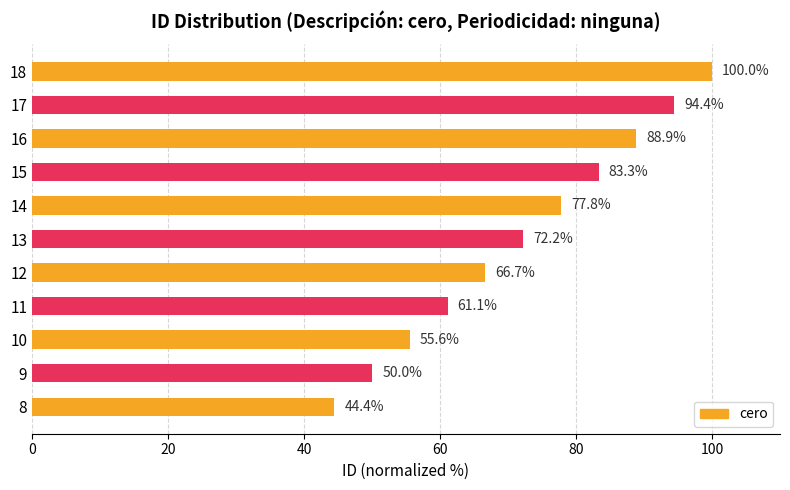

Is it true that the value at 15 is 124.1?

False